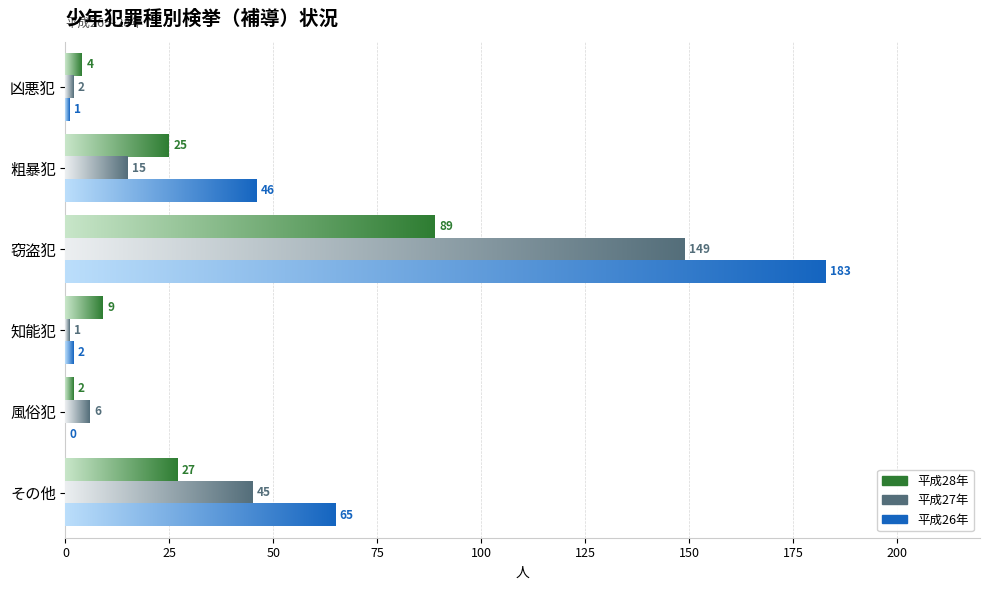

How many data points does each series have?

6